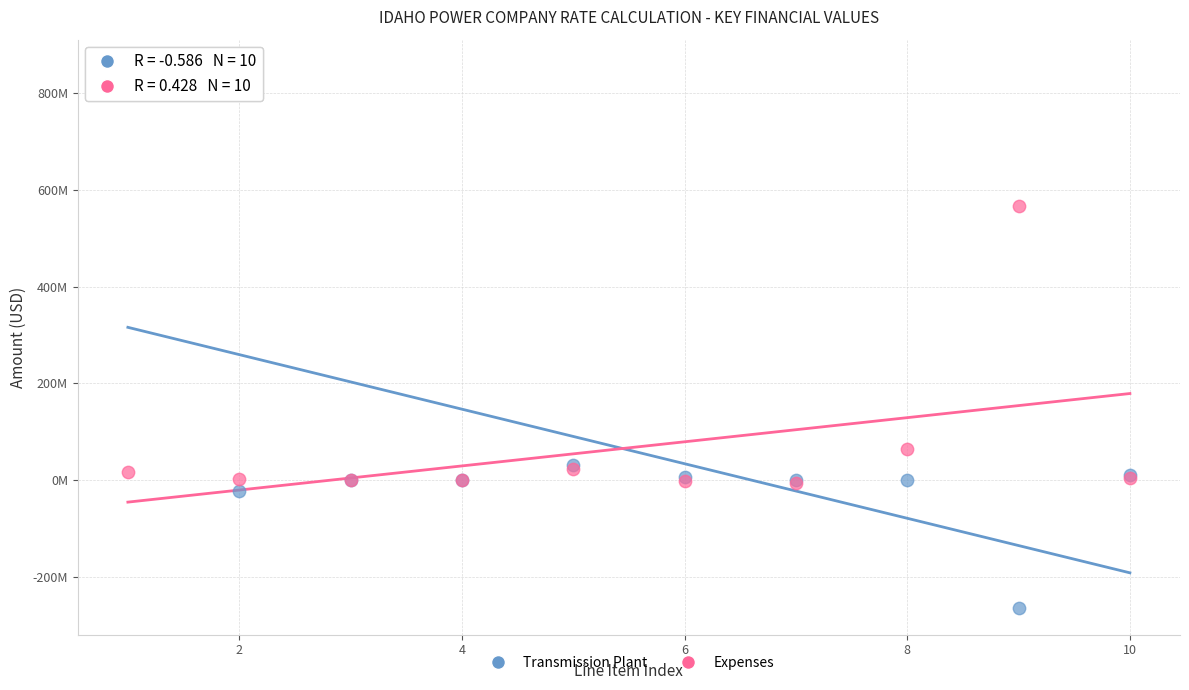

Which series has the widest spread of Y values?

Transmission Plant